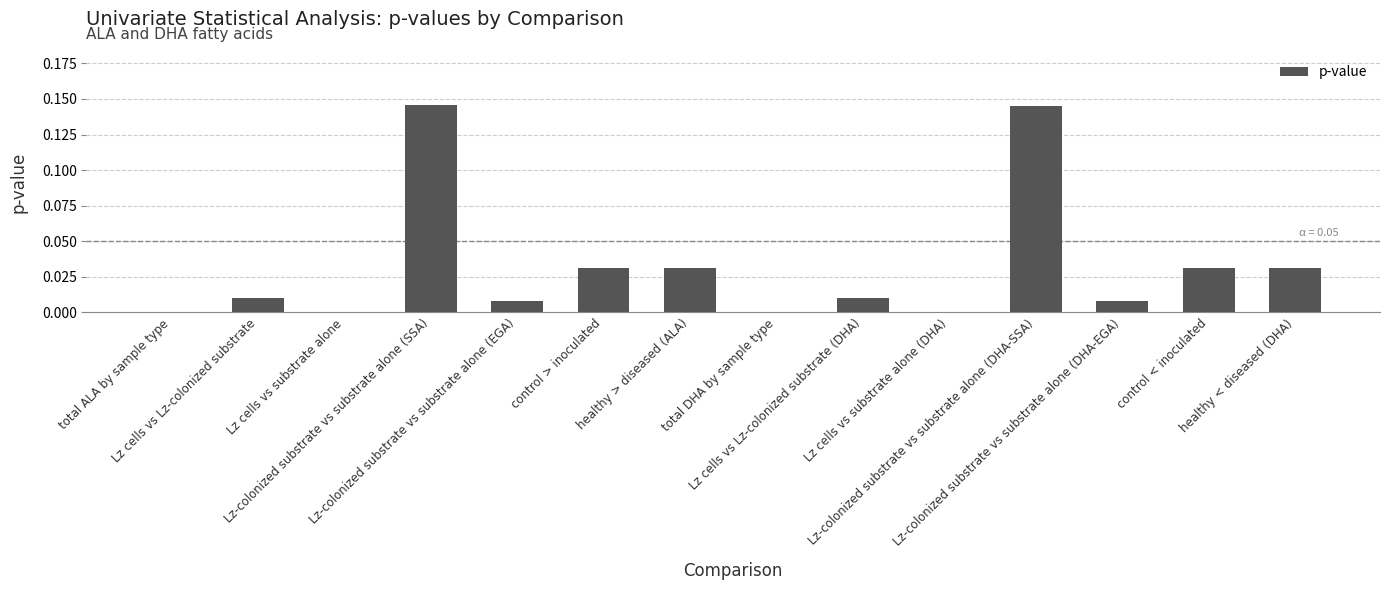

What is the sum of all values?

0.5